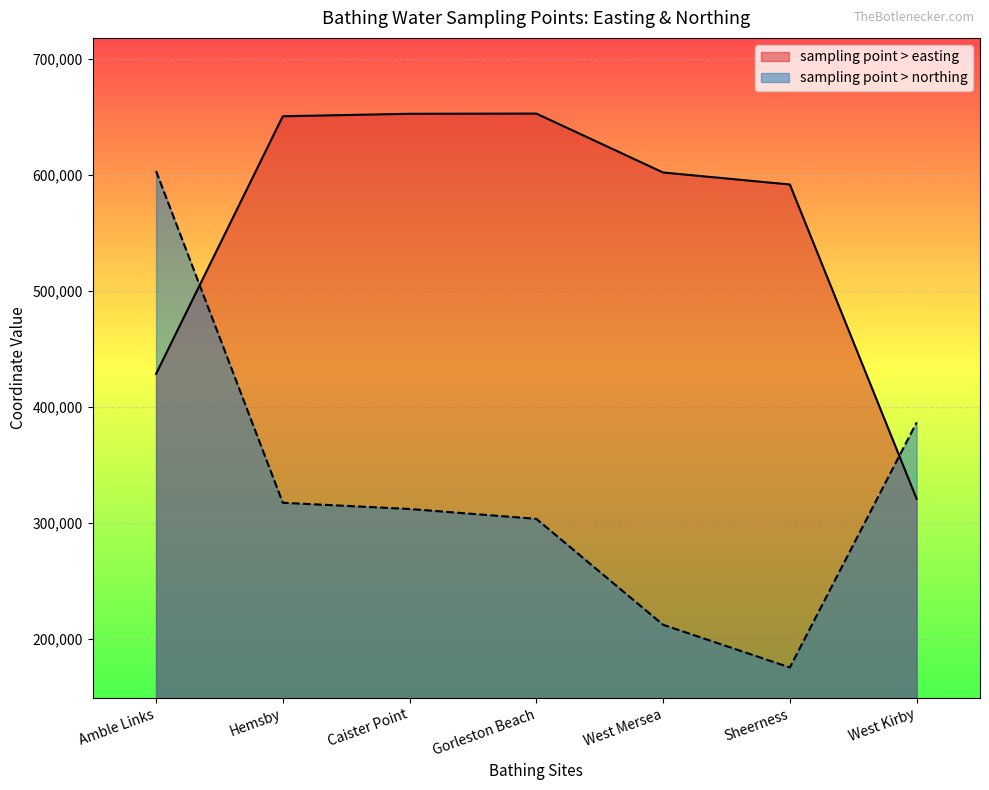

Which label corresponds to the largest value in the chart?

Gorleston Beach